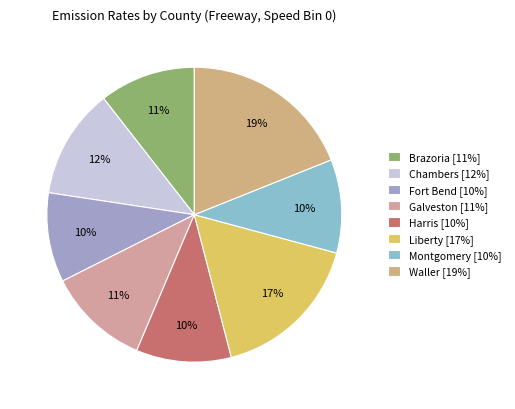

The Fort Bend slice represents 10% of the pie. True or false?

True